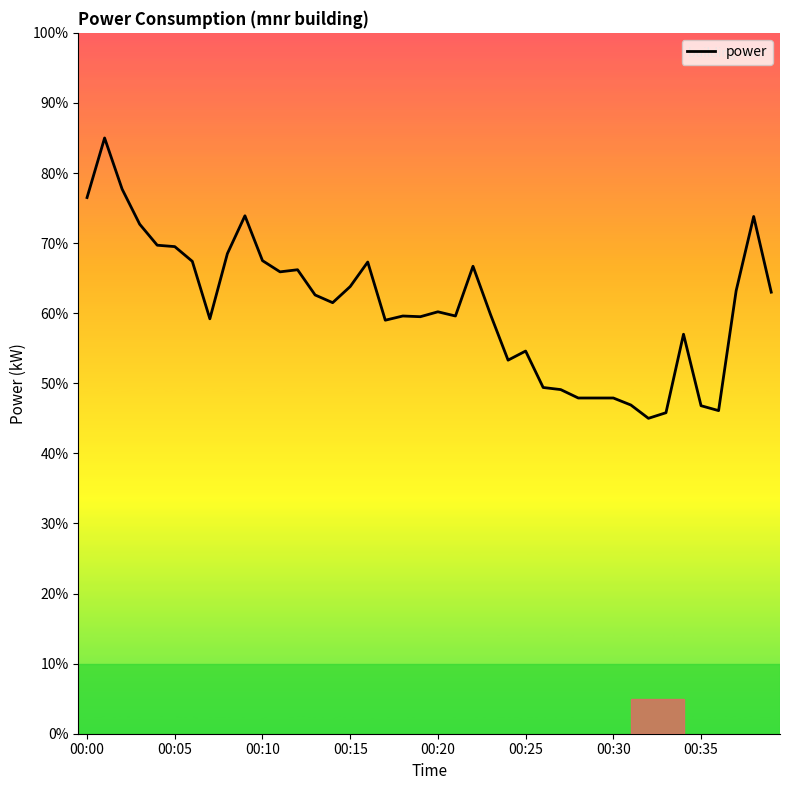

Is this an area chart (filled region under the line)?

No